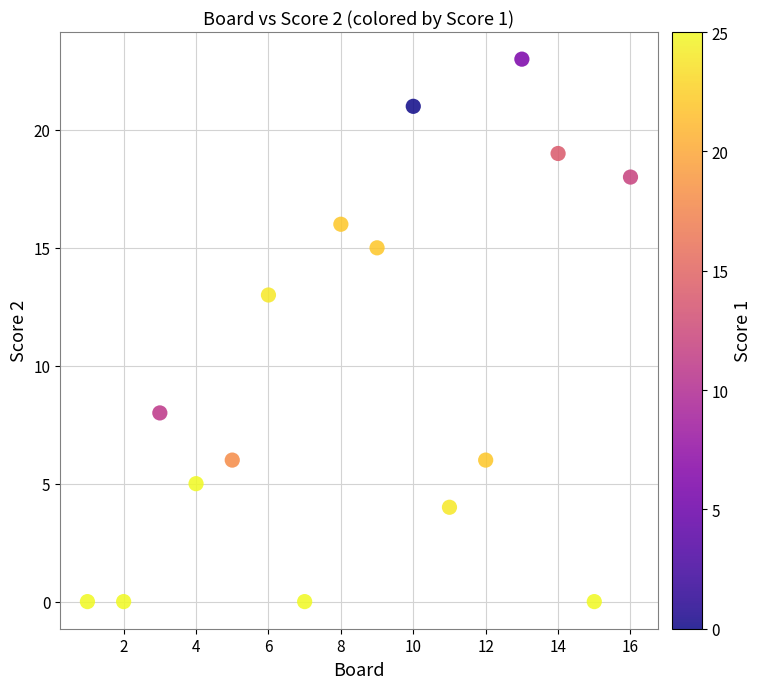

What is the range of Y values (max minus min)?

23